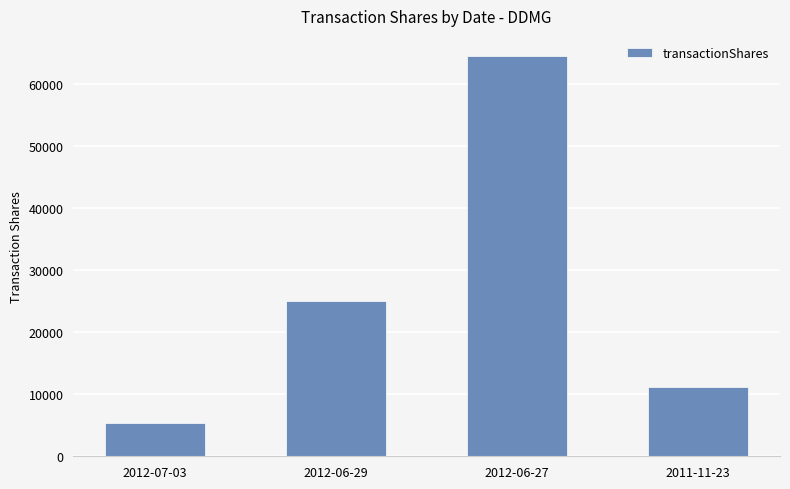

What is the change in value from 2012-06-27 to 2011-11-23?

-53331